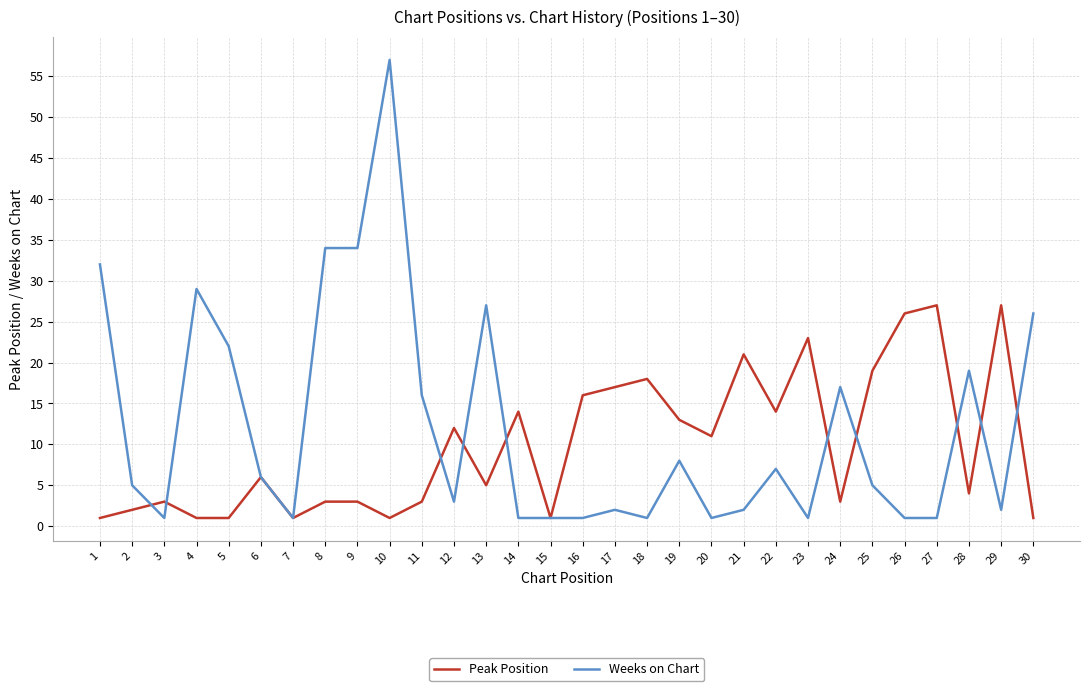

Reading left to right, extract all data points from this chart.

Peak Position: 1	2	3	1	1	6	1	3	3	1	3	12	5	14	1	16	17	18	13	11	21	14	23	3	19	26	27	4	27	1
Weeks on Chart: 32	5	1	29	22	6	1	34	34	57	16	3	27	1	1	1	2	1	8	1	2	7	1	17	5	1	1	19	2	26